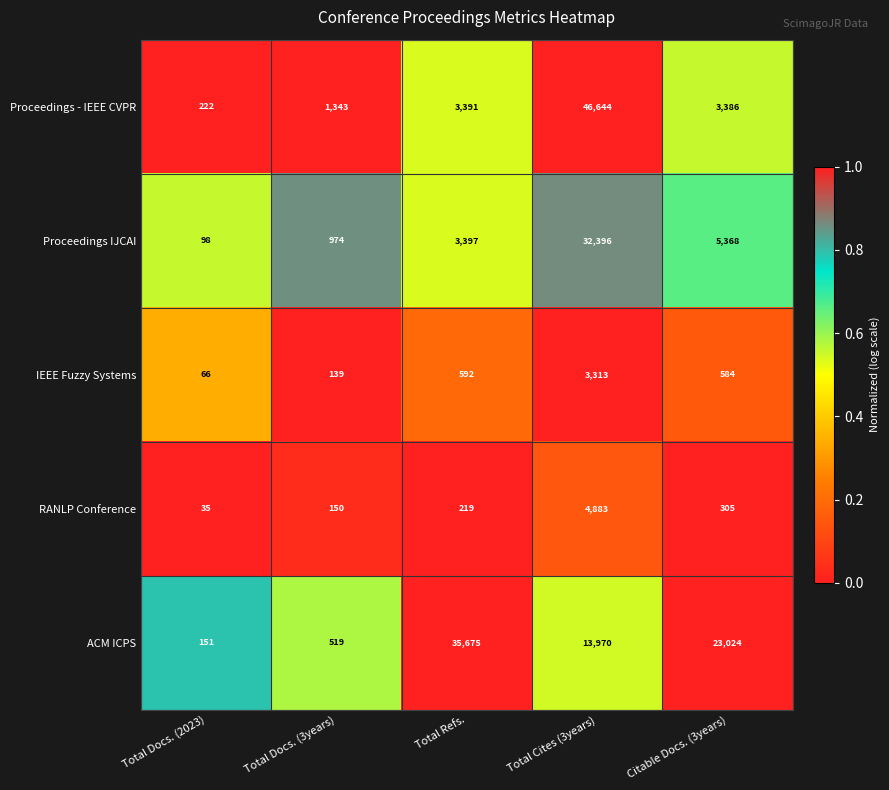

The IEEE Fuzzy Systems series shows 116 at Total Docs. (2023). True or false?

False